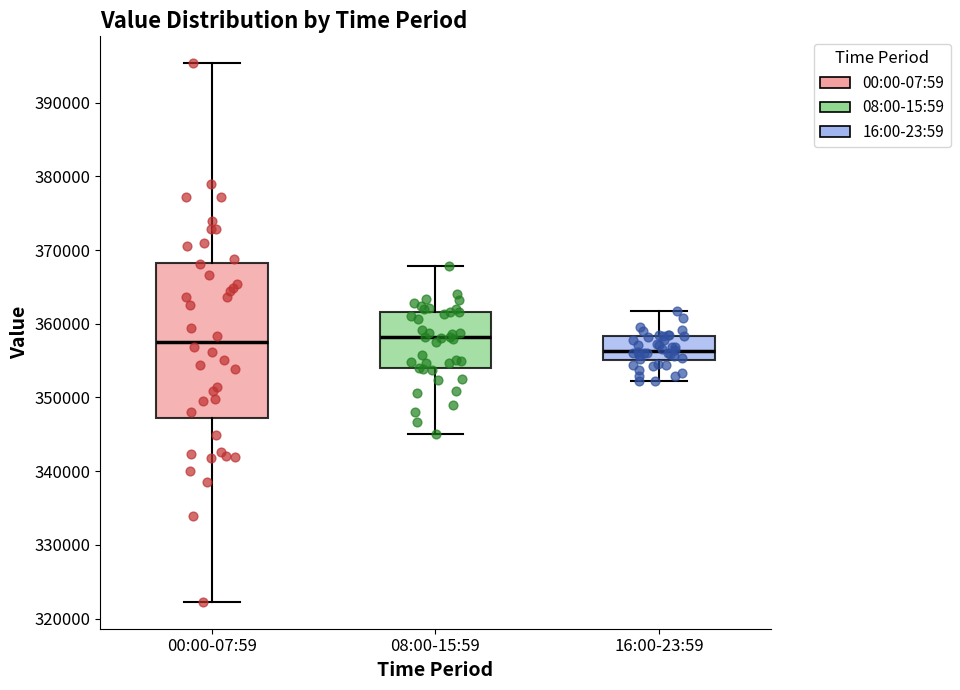

Reading left to right, transcribe this box plot: for each box, give where its median line is, the range the box spans, and where its two whiskers end, as read against the y-axis. The values are not printed on the chart, so give them approximately, as read against the axis.

00:00-07:59: median 358000, box 347000 to 368000, whiskers 322000 to 395000
08:00-15:59: median 358000, box 354000 to 362000, whiskers 345000 to 368000
16:00-23:59: median 356000, box 355000 to 358000, whiskers 352000 to 362000